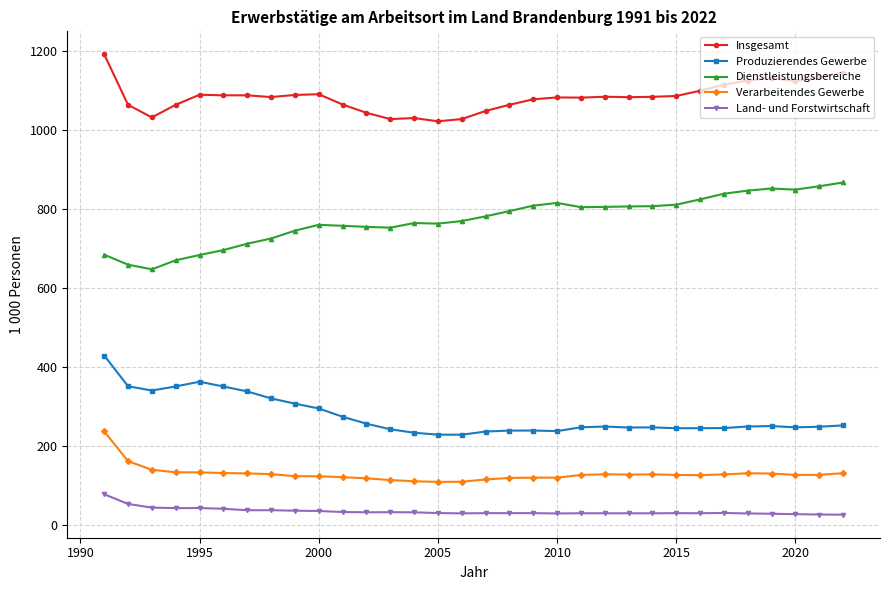

In Dienstleistungsbereiche, how many points are lower than both neighbors (excluding endpoints)?

5